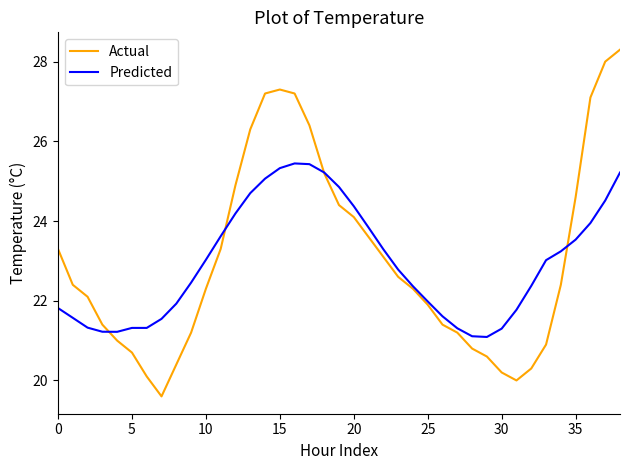

Rank the series by their maximum value, from lowest to highest.

Predicted, Actual